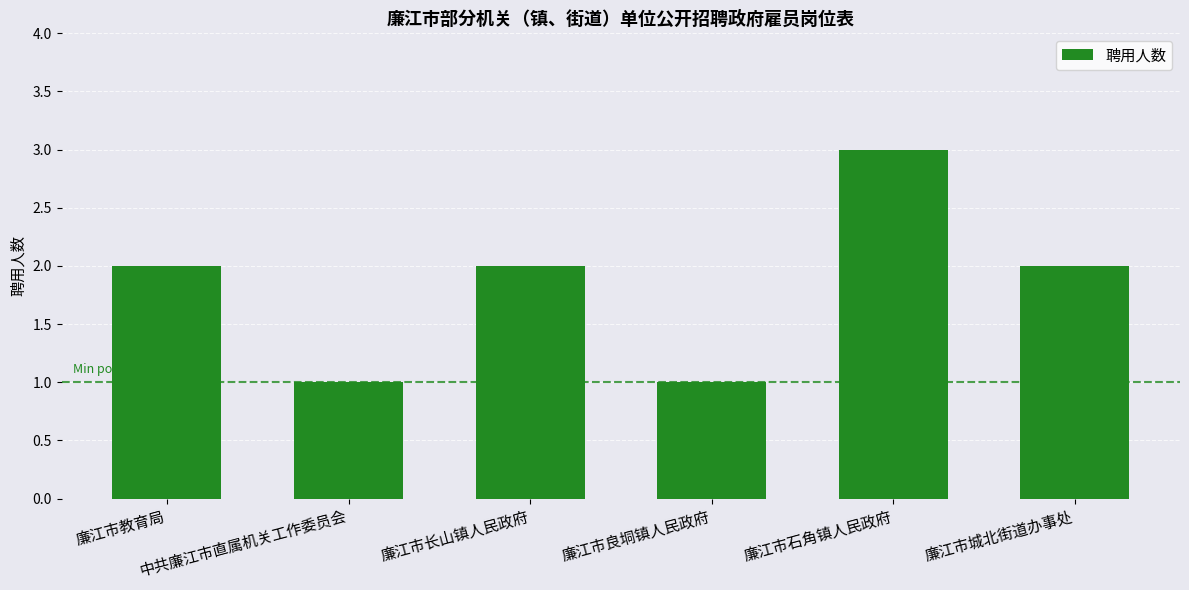

What is the label of the 2nd bar from the left?

中共廉江市直属机关工作委员会